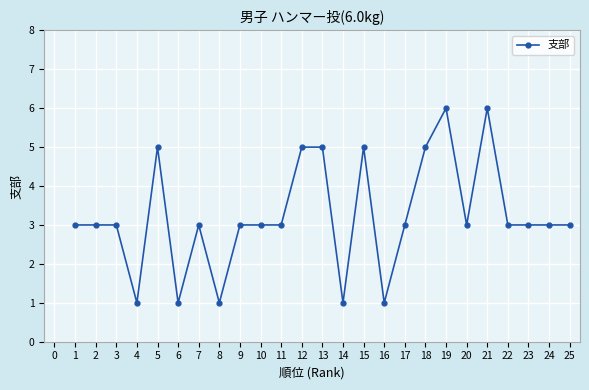

What is the greatest value displayed?

6